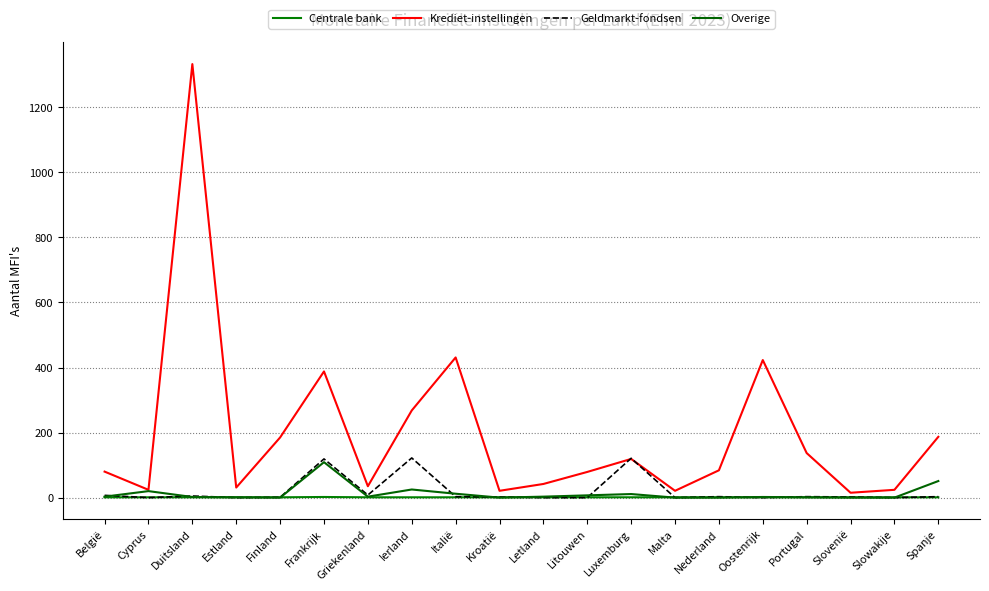

Is the value of Krediet-instellingen at Luxemburg greater than the value of Geldmarkt-fondsen at Letland?

Yes